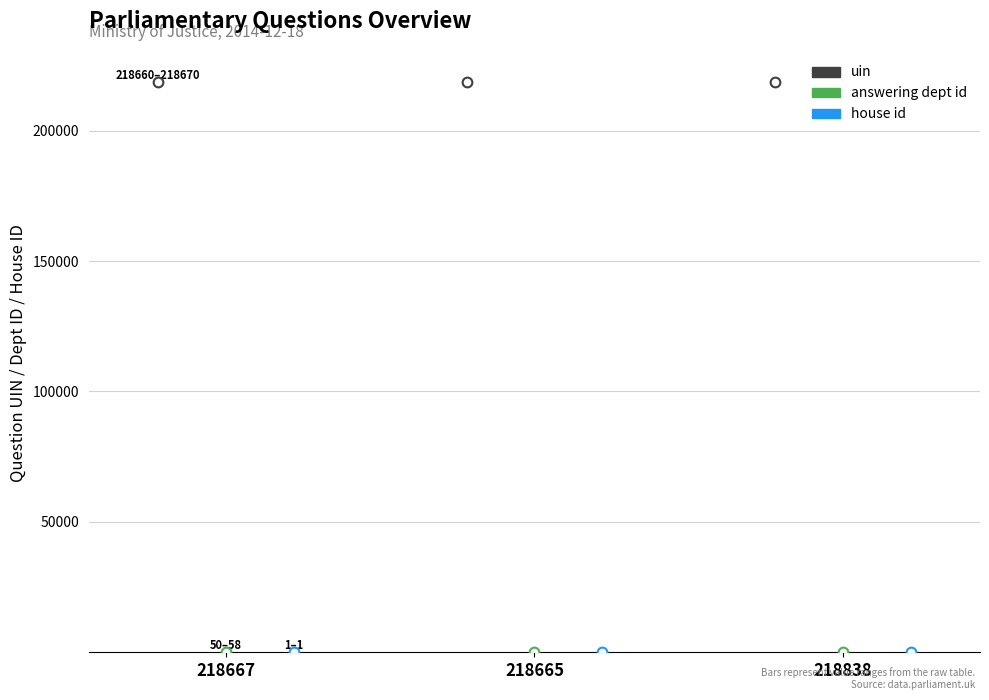

What position from the right is 218838?

1